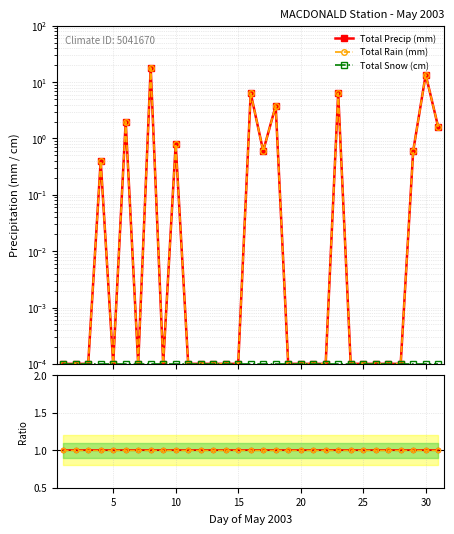

True or false: Precip / Rain has a value of 0.4 at 11.

False